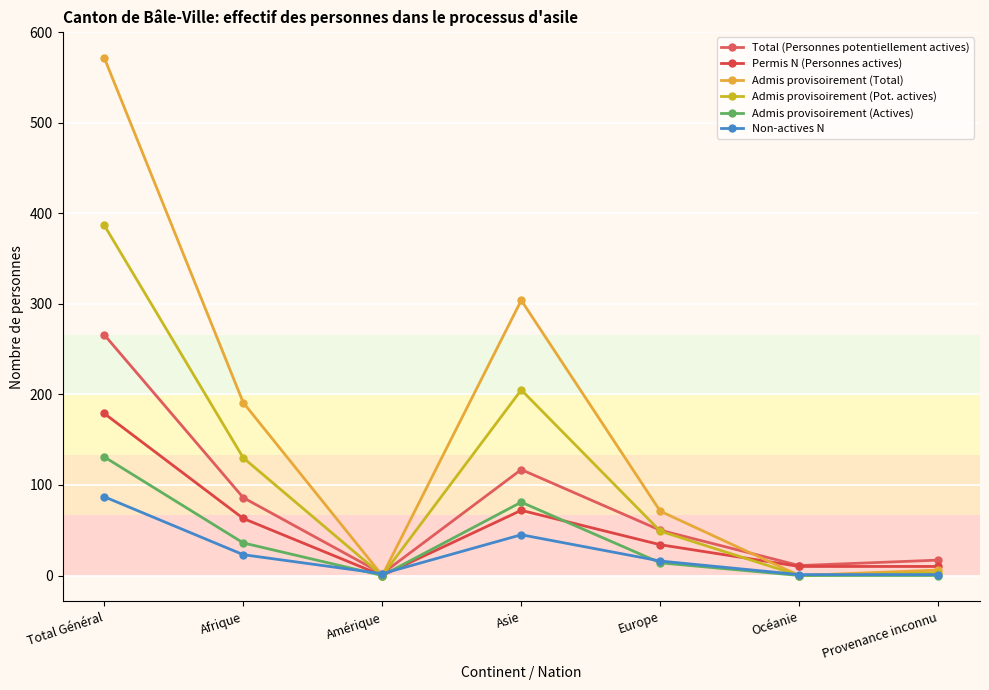

What is the difference between the Admis provisoirement (Total) values at Asie and Afrique?

113